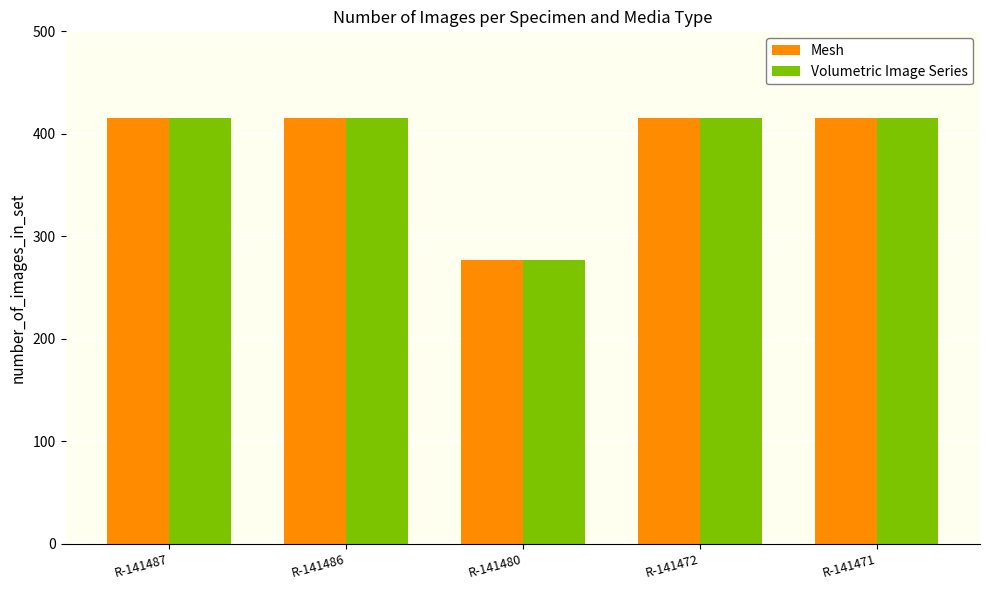

At how many categories does at least one series exceed 376?

4